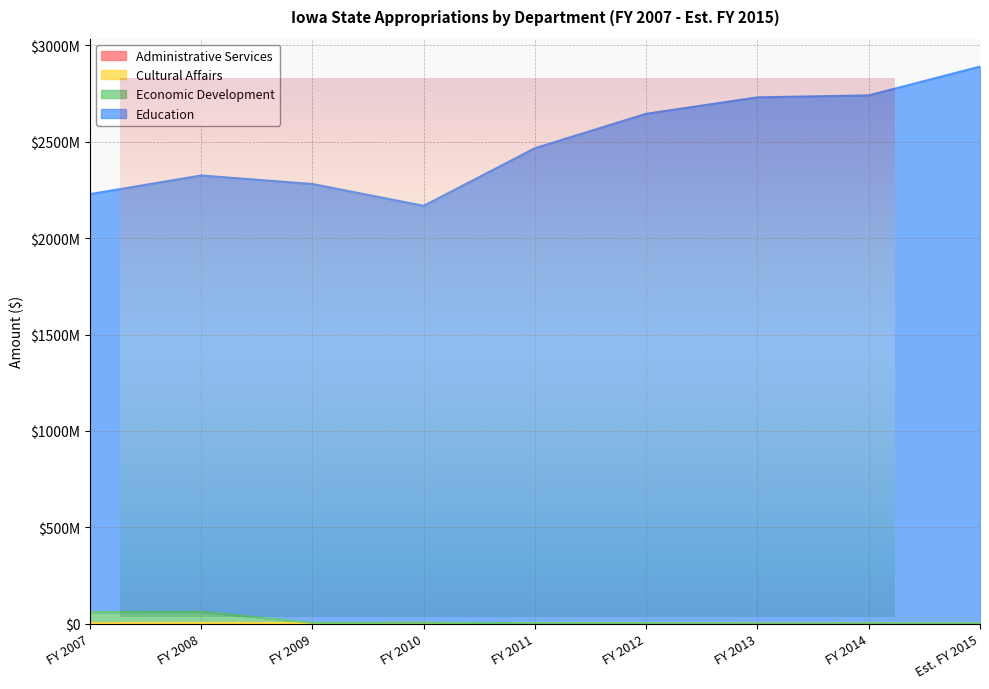

True or false: Economic Development has a value of 1343083.0 at Est. FY 2015.

False